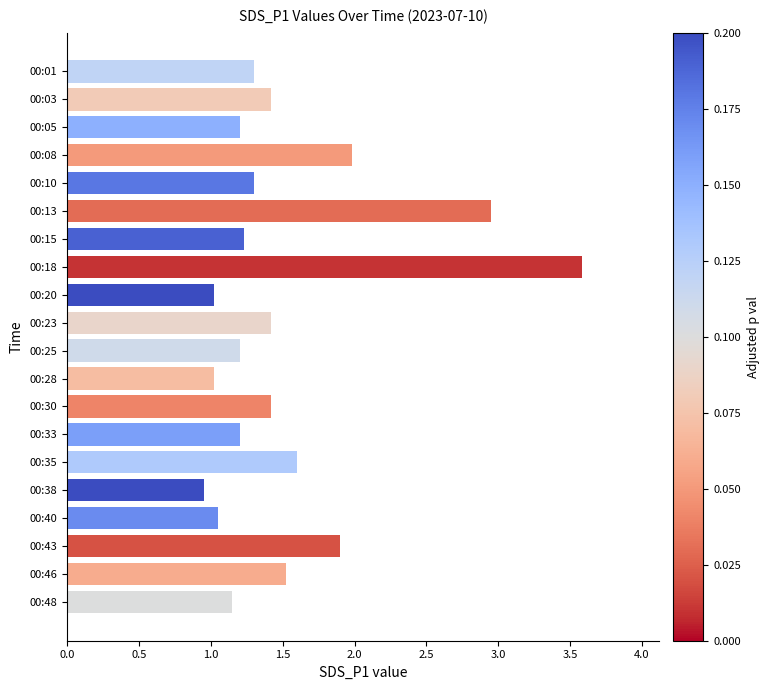

At which category does the chart reach its minimum across all series?

00:38